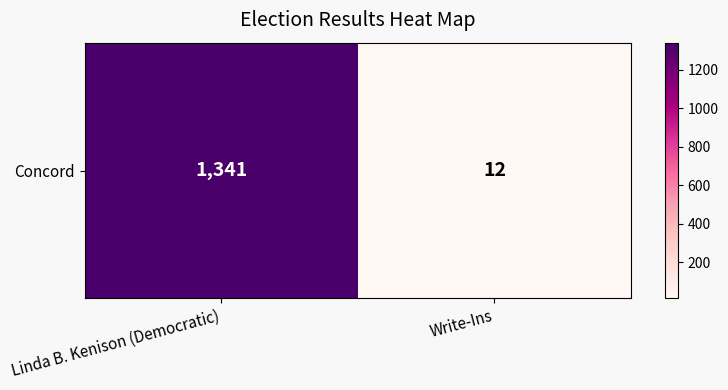

True or false: the data shows 893 at Linda B. Kenison (Democratic).

False